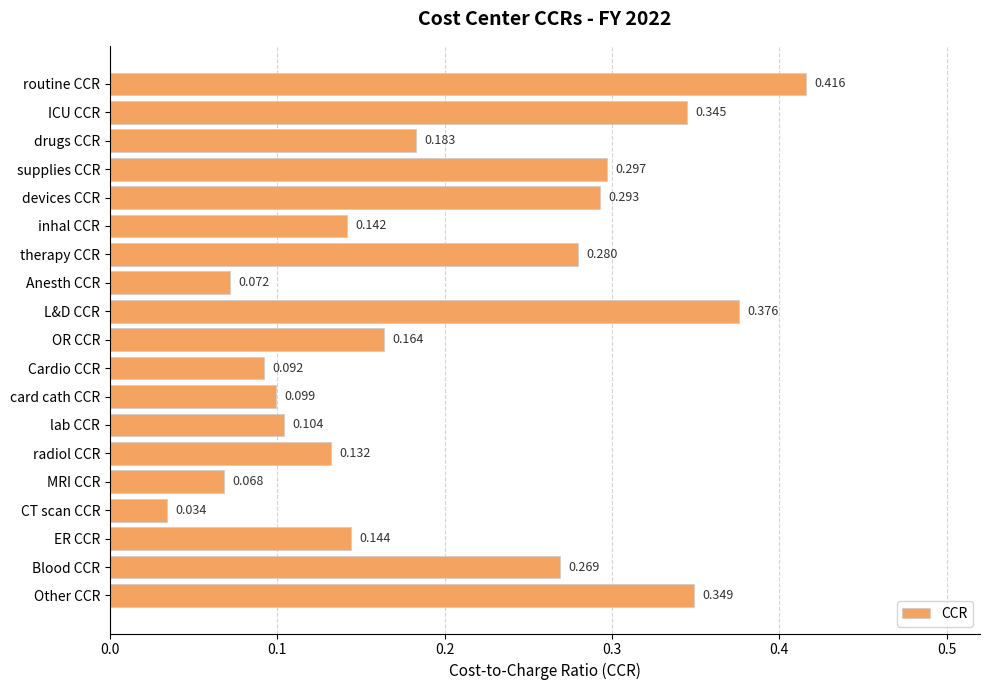

List the labels in order of value, largest first.

routine CCR, L&D CCR, Other CCR, ICU CCR, supplies CCR, devices CCR, therapy CCR, Blood CCR, drugs CCR, OR CCR, ER CCR, inhal CCR, radiol CCR, lab CCR, card cath CCR, Cardio CCR, Anesth CCR, MRI CCR, CT scan CCR